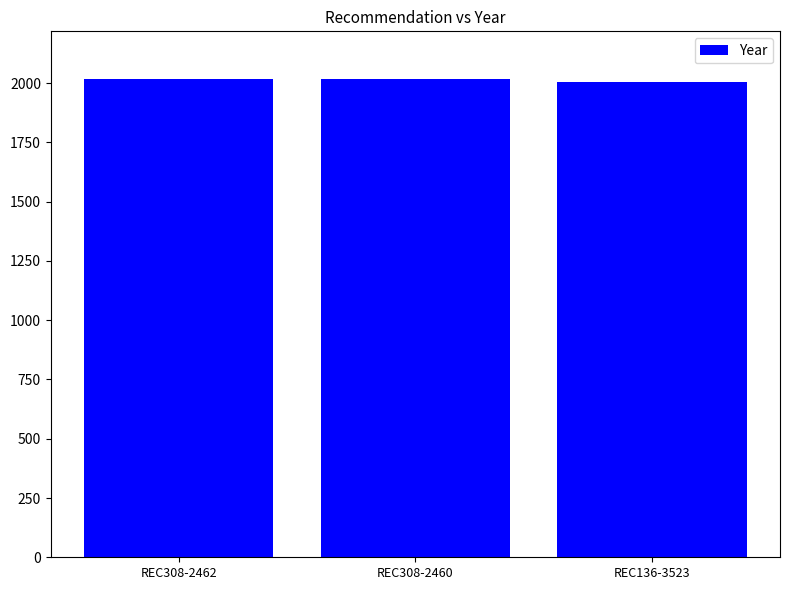

What is the ratio of the value at REC308-2460 to the value at REC136-3523?

1.0